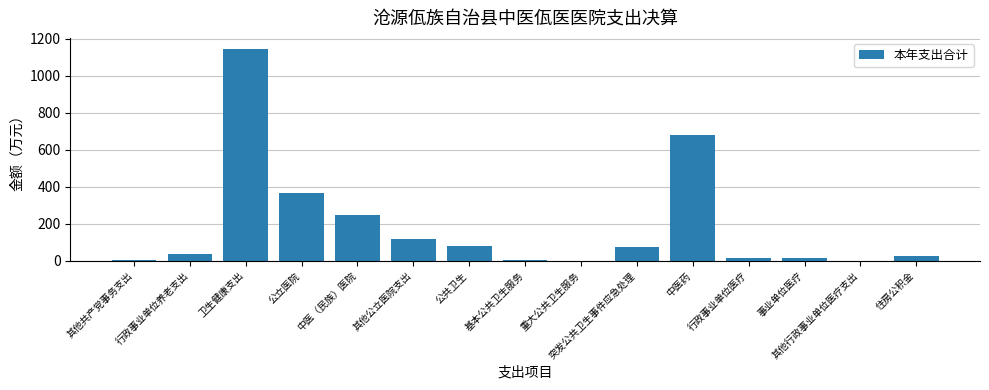

The value at 突发公共卫生事件应急处理 is 76.1. True or false?

True